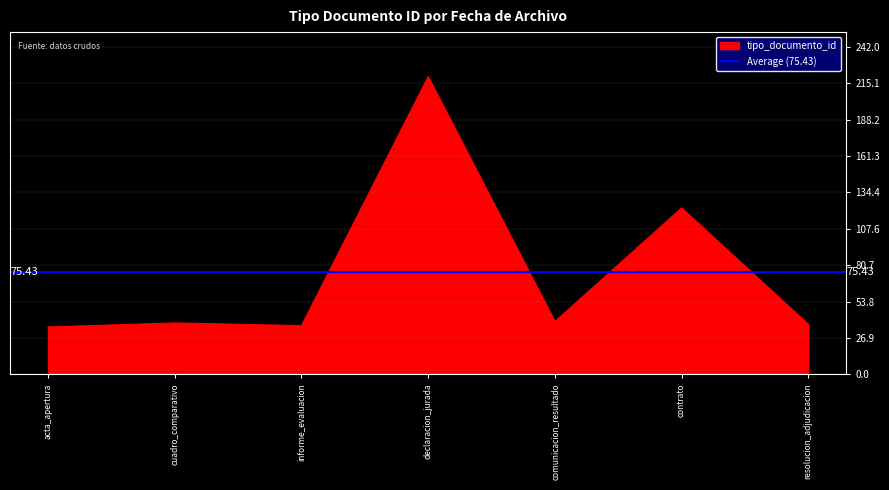

Which category has the highest value in the tipo_documento_id series?

declaracion_jurada